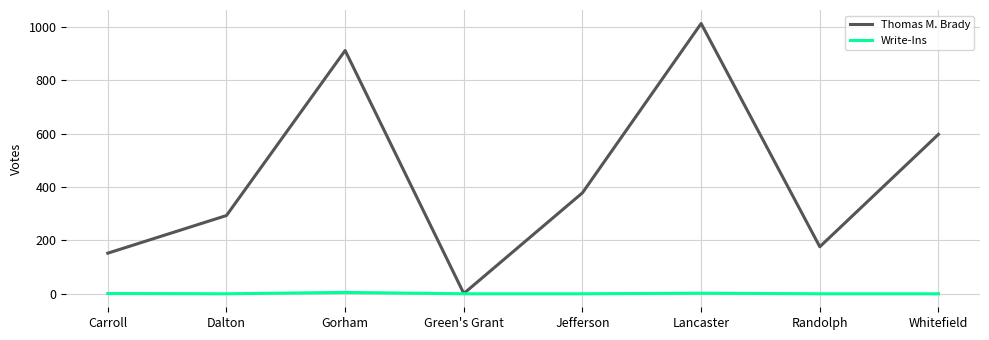

At which category is the sum across all series the highest?

Lancaster